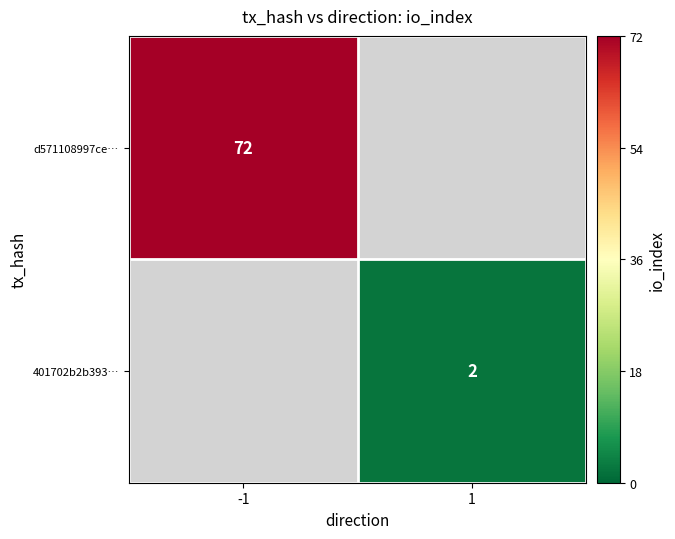

True or false: d571108997ce… has a value of 72 at -1.

True